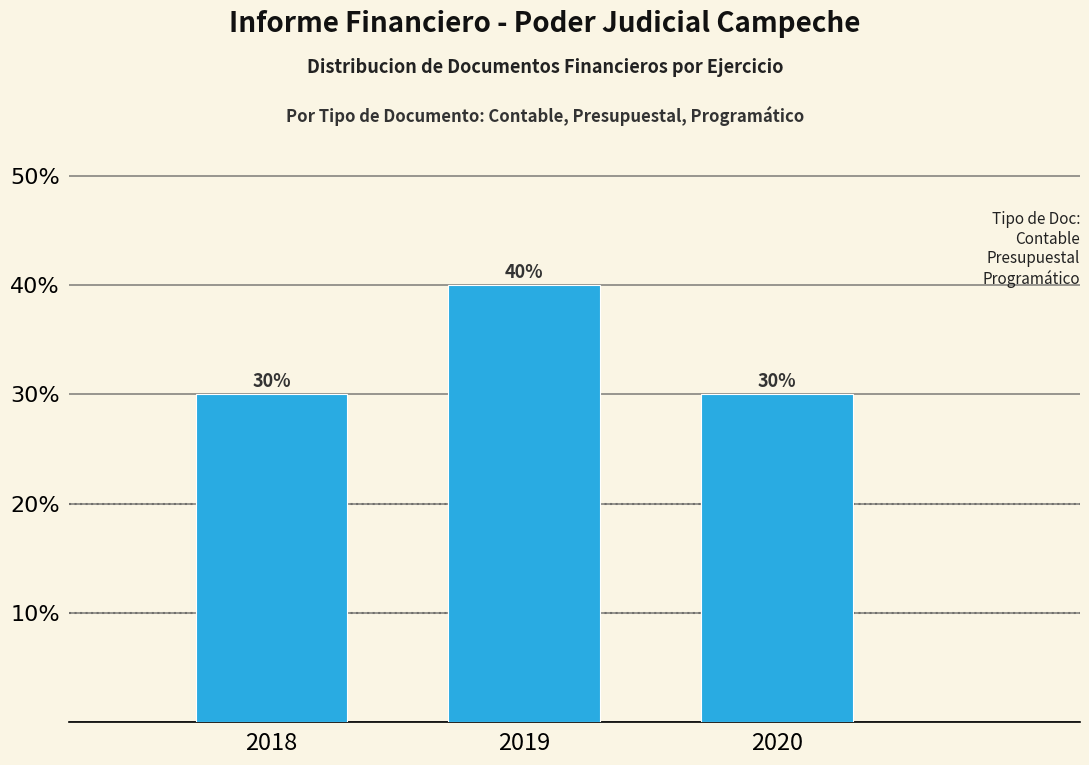

Reading left to right, extract all data points from this chart.

30	40	30